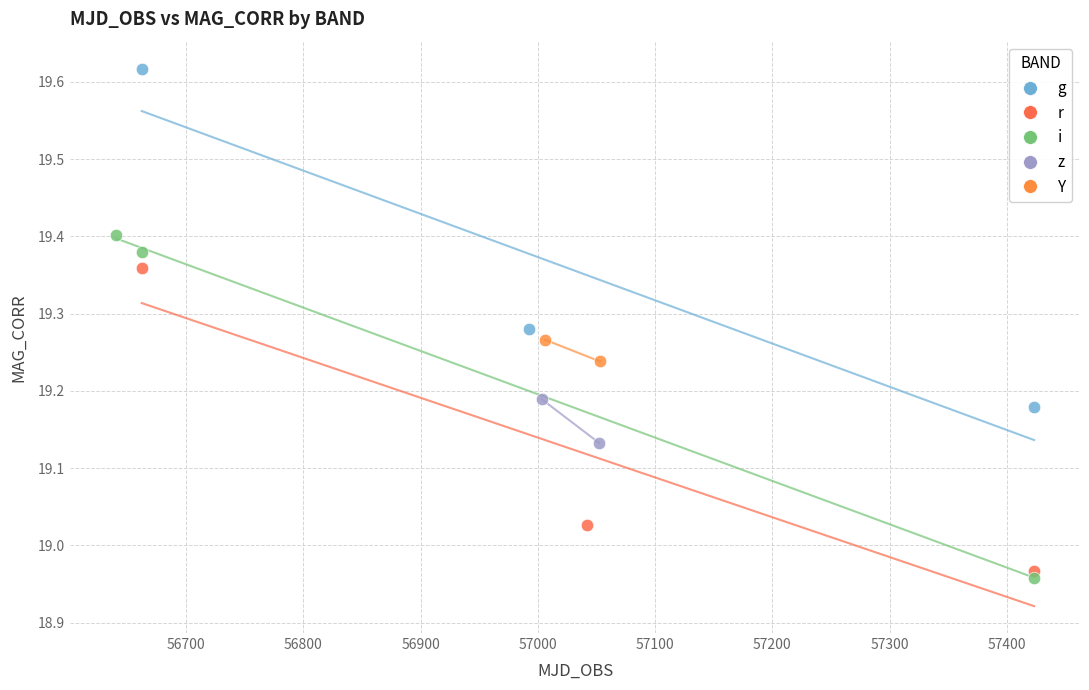

What are all the series names shown in the legend?

g, r, i, z, Y